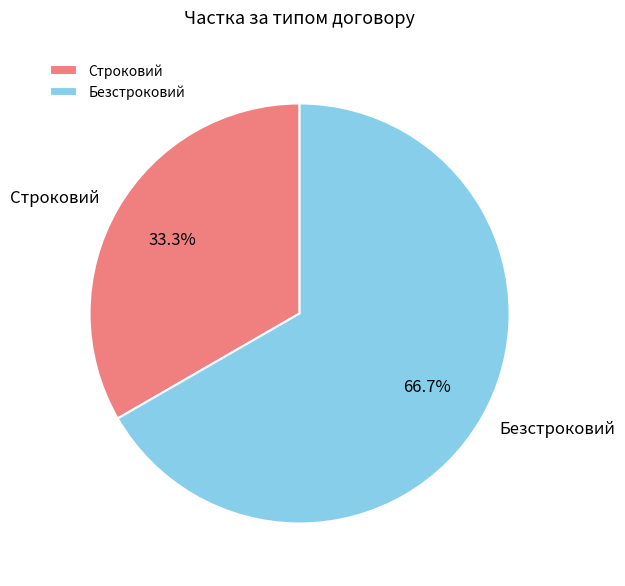

Does Строковий account for over 50% of the chart?

No